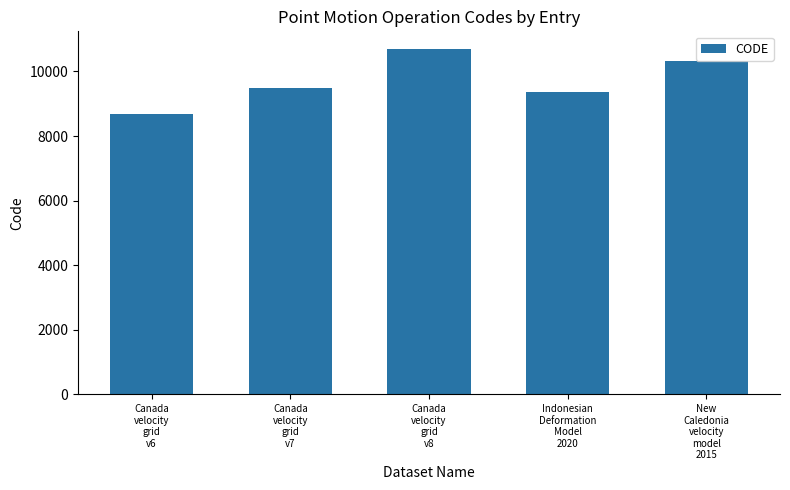

Rank the categories by value from lowest to highest.

Canada
velocity
grid
v6, Indonesian
Deformation
Model
2020, Canada
velocity
grid
v7, New
Caledonia
velocity
model
2015, Canada
velocity
grid
v8